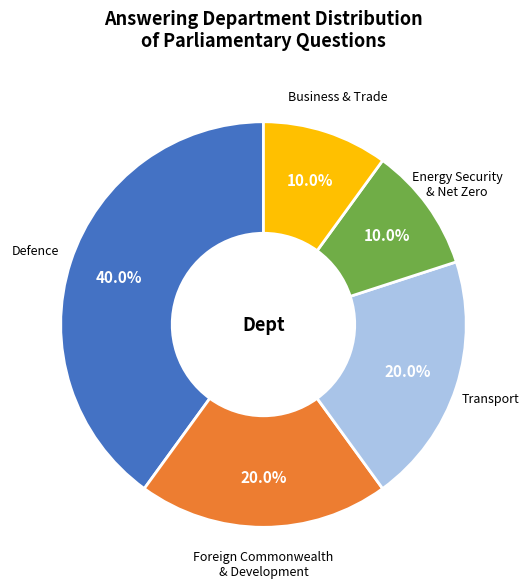

Is there a majority slice in this chart?

No